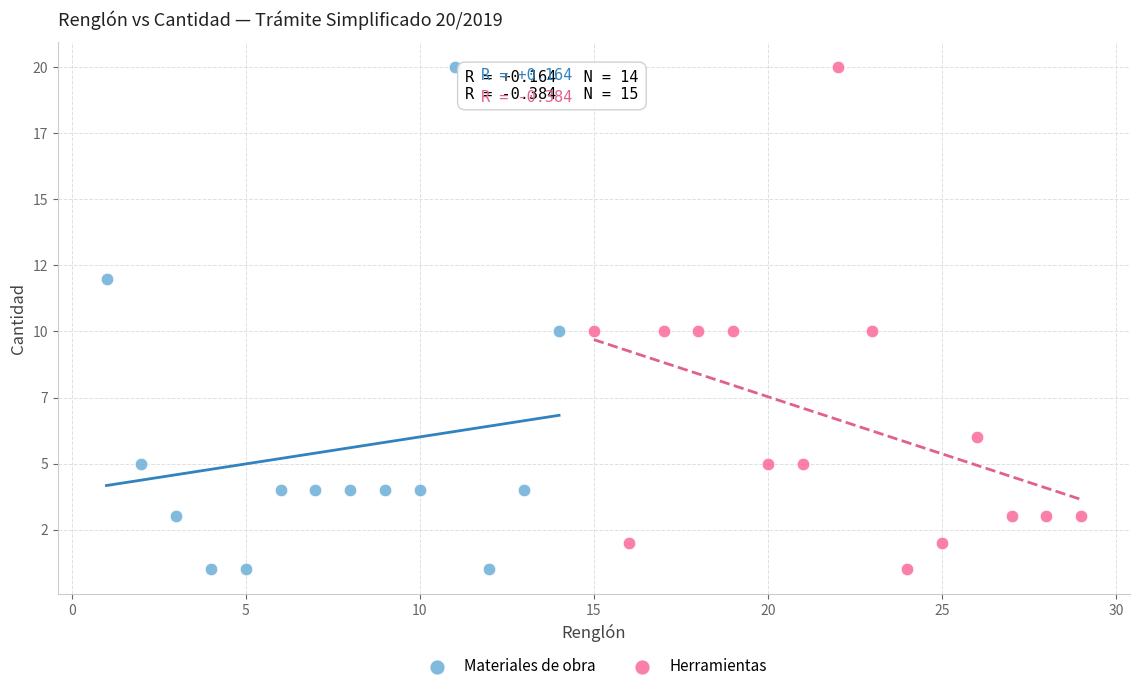

What are all the series names shown in the legend?

Materiales de obra, Herramientas